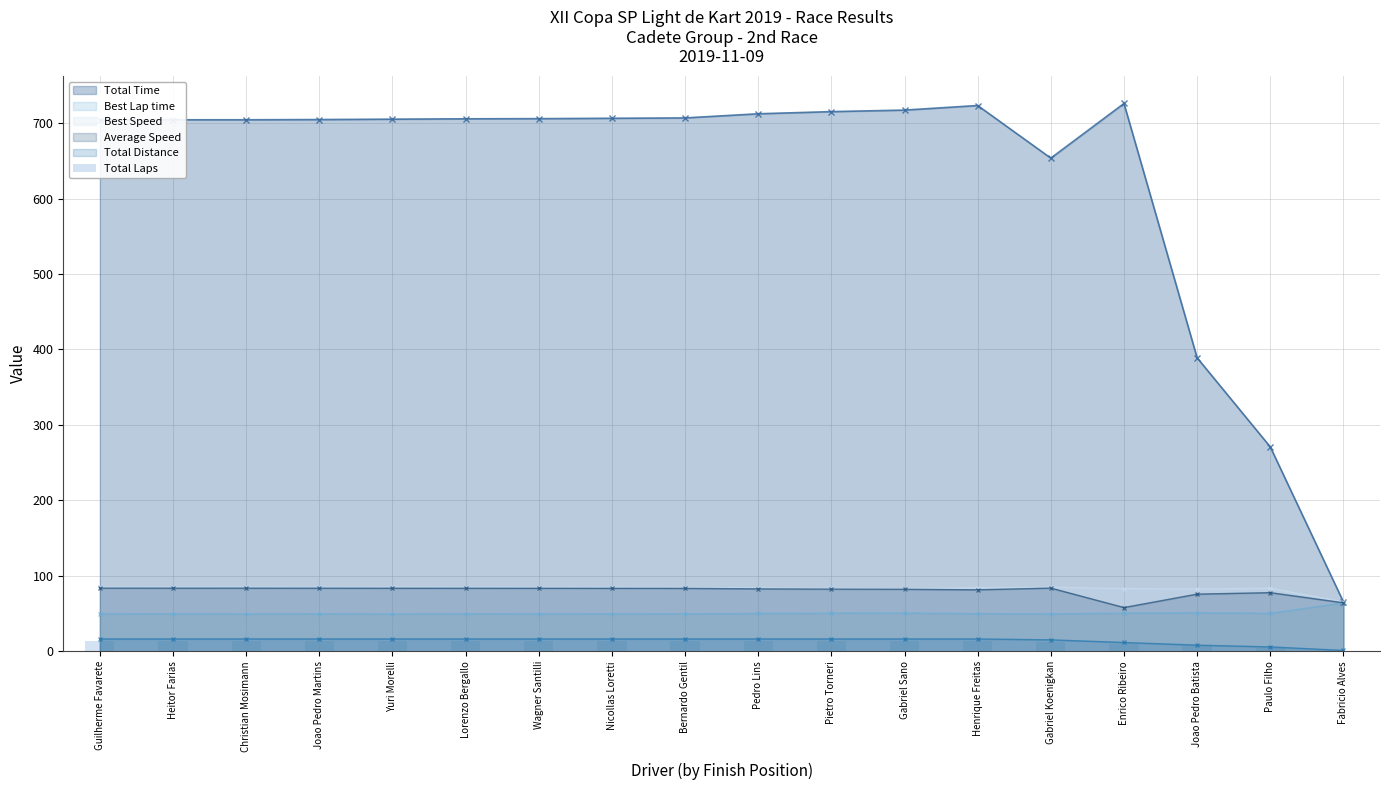

Are the bars horizontal?

No